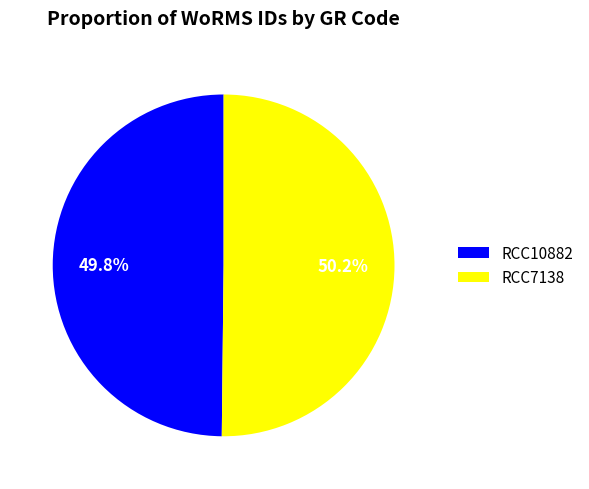

To the nearest percent, what is the average slice percentage?

50%